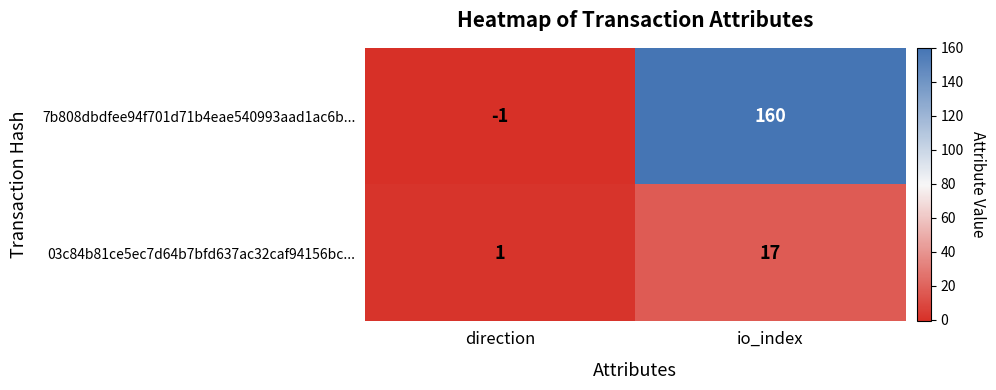

What is the greatest value displayed?

160